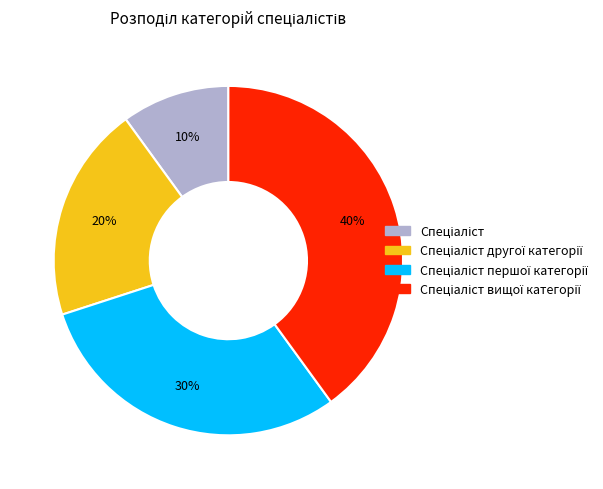

Is there a majority slice in this chart?

No